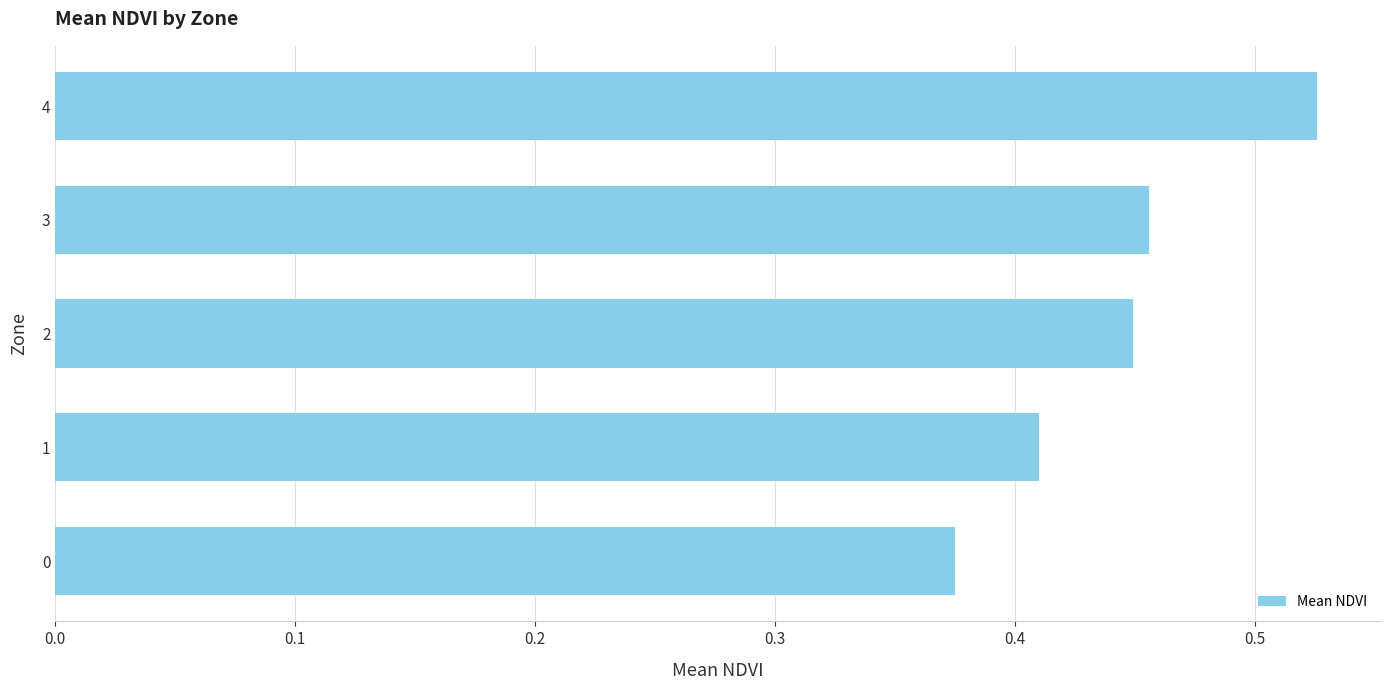

Which label corresponds to the largest value in the chart?

4